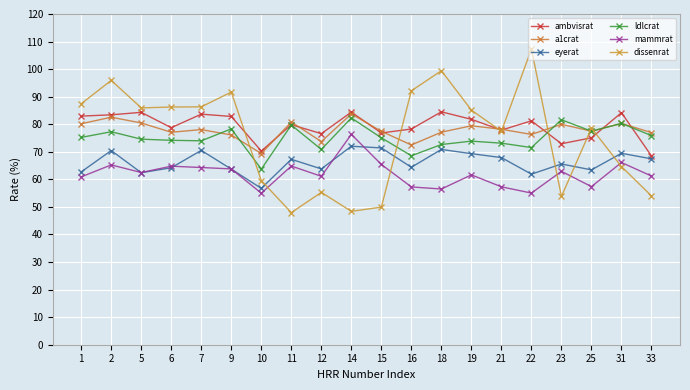

What is the total value across all series at 12?

401.3